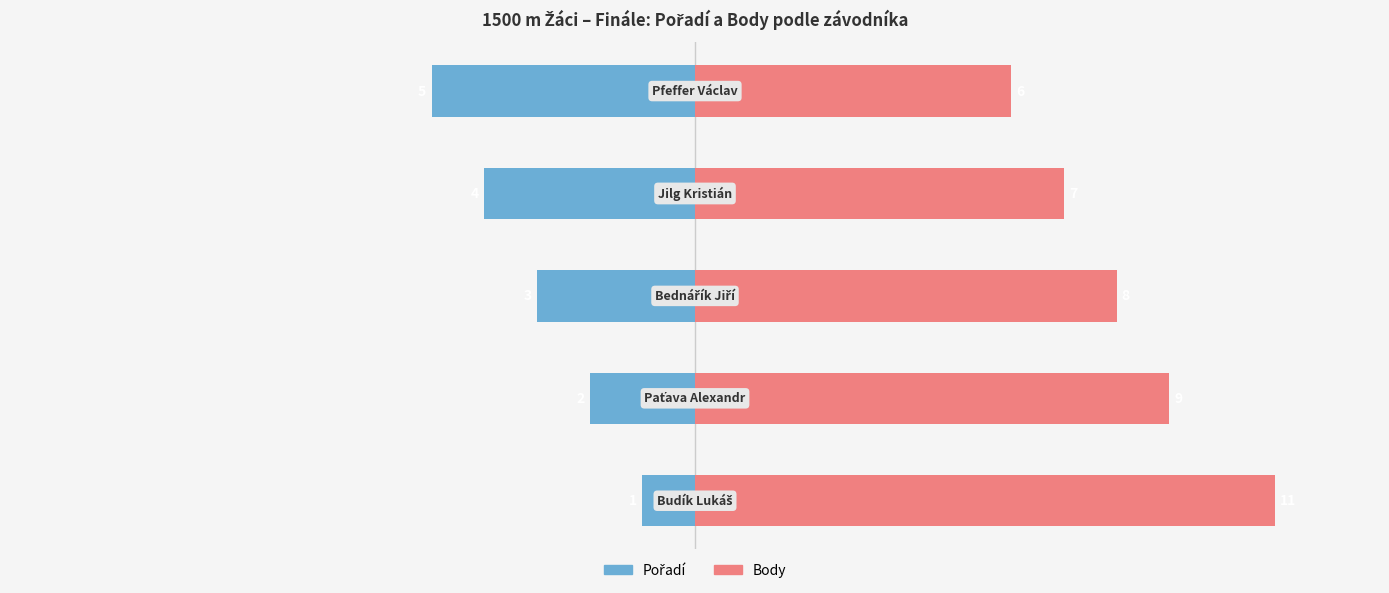

Which series has the largest total across all categories?

Body